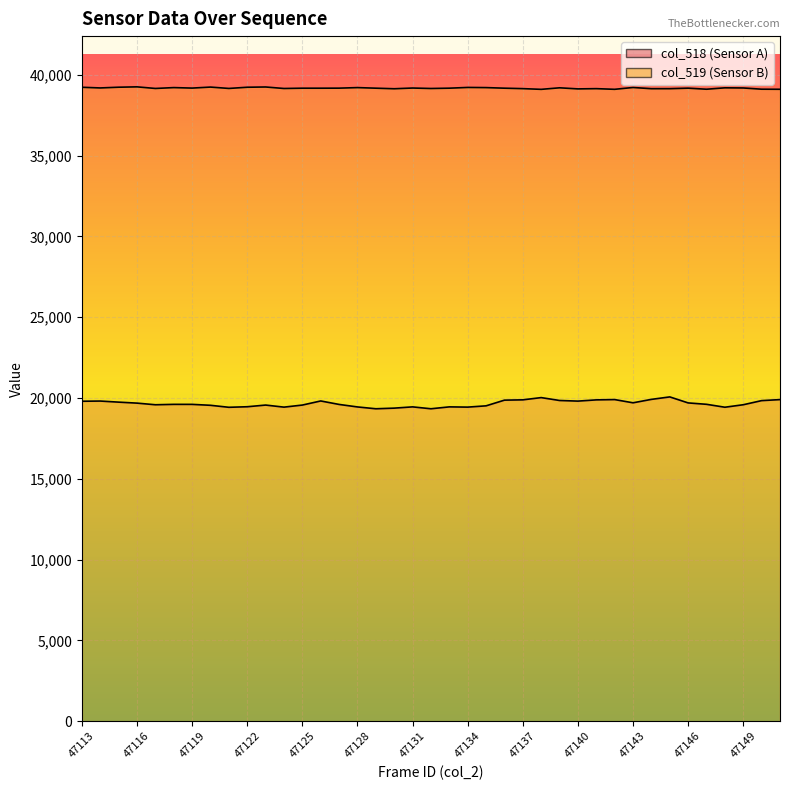

True or false: col_518 line and col_519 line intersect in this chart.

False